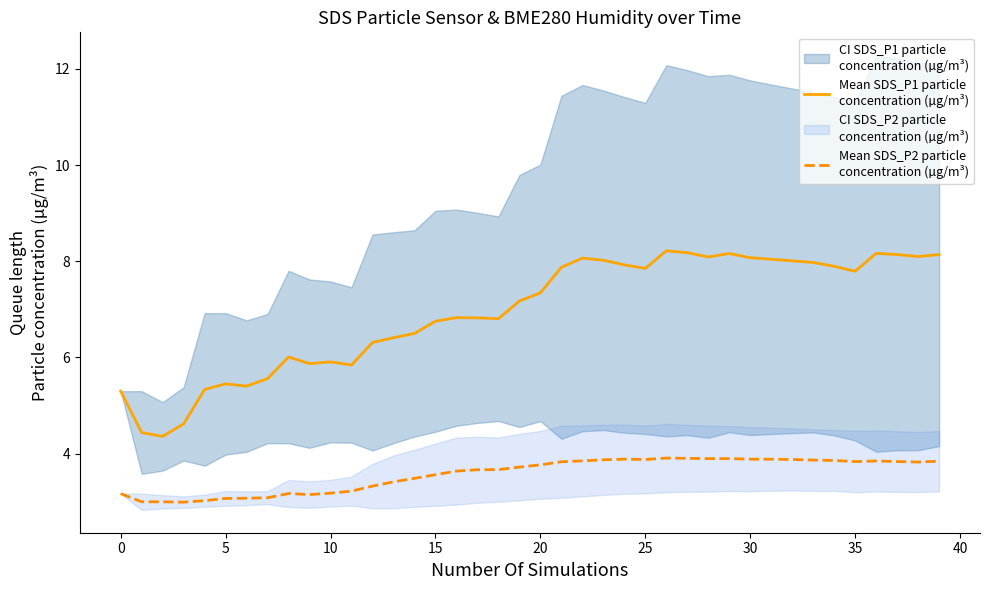

What is the label of the 14th point from the right?

26